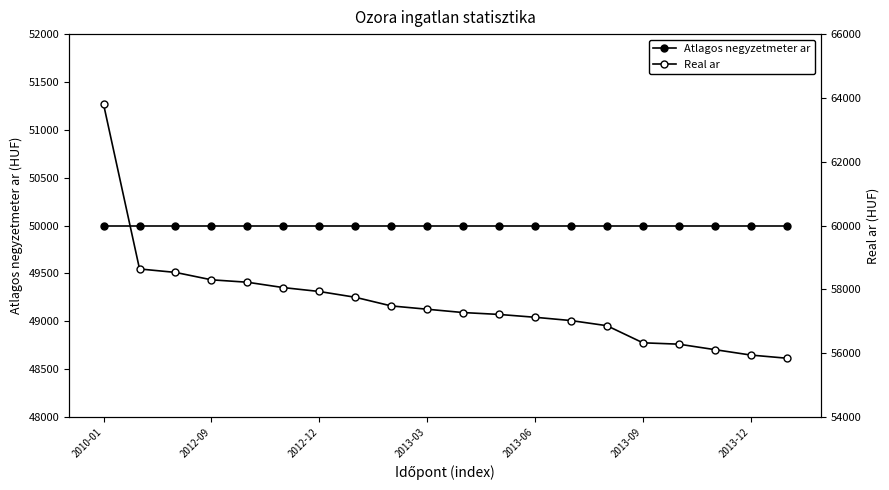

At how many categories does at least one series exceed 53816?

20